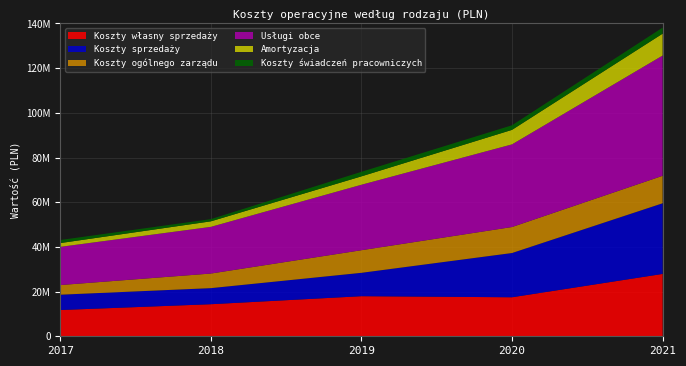

Reading left to right, what are all the values shown in this chart?

Koszty własny sprzedaży: 2017=11748601	2018=14350061	2019=17938965	2020=17459676	2021=27906611
Koszty sprzedaży: 2017=6859405	2018=7193397	2019=10465160	2020=19804242	2021=31617368
Koszty ogólnego zarządu: 2017=4314743	2018=6533116	2019=10113292	2020=11631606	2021=12287202
Usługi obce: 2017=17091839	2018=20891501	2019=29301338	2020=36989089	2021=53828652
Amortyzacja: 2017=1693200	2018=2469250	2019=3750459	2020=6489791	2021=9782381
Koszty świadczeń pracowniczych: 2017=1375848	2018=982529	2019=2037111	2020=2057764	2021=2713813